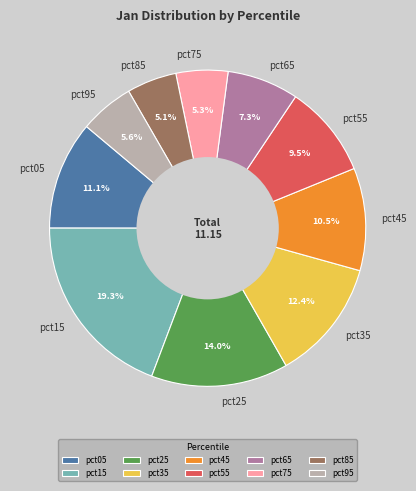

How many slices are in this pie chart?

10